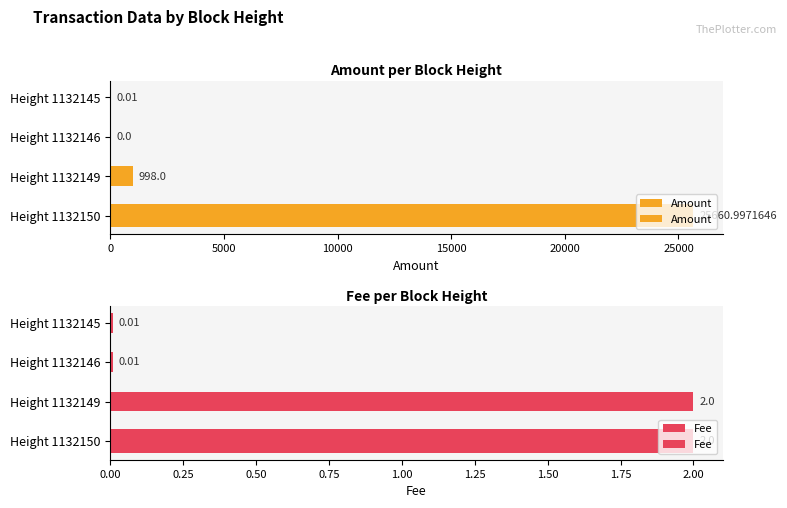

At Height 1132149, list the series in order from smallest to largest.

Fee, Amount